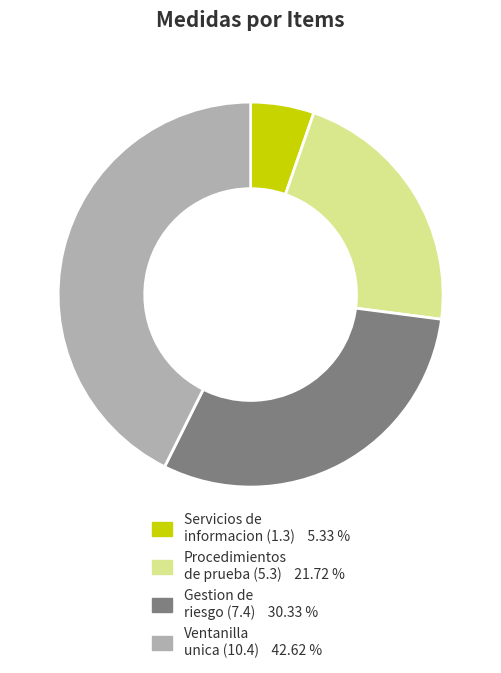

Is there any slice that represents more than half of the pie?

No